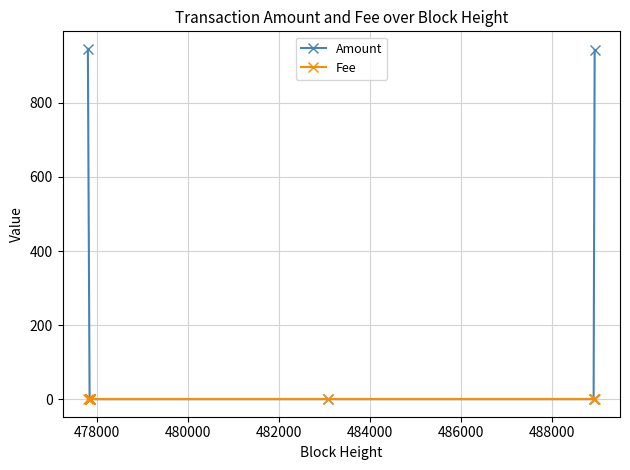

At which label is Amount closest to 472?

488000